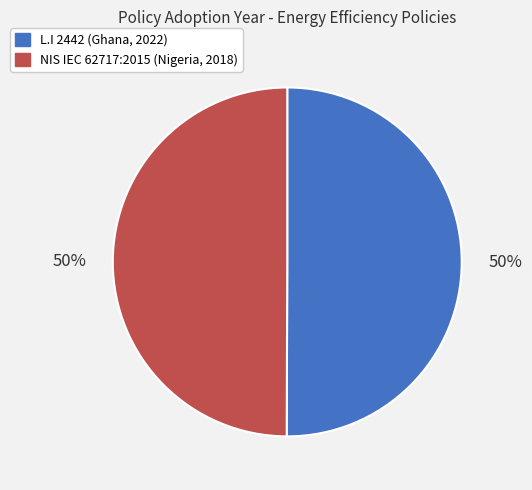

To the nearest percent, what is the average slice percentage?

50%